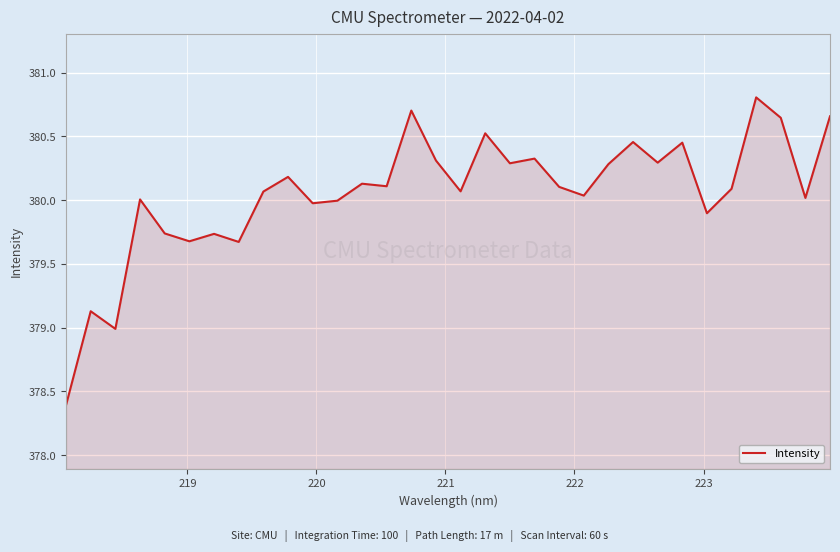

What is the difference between the maximum and minimum values?

2.4